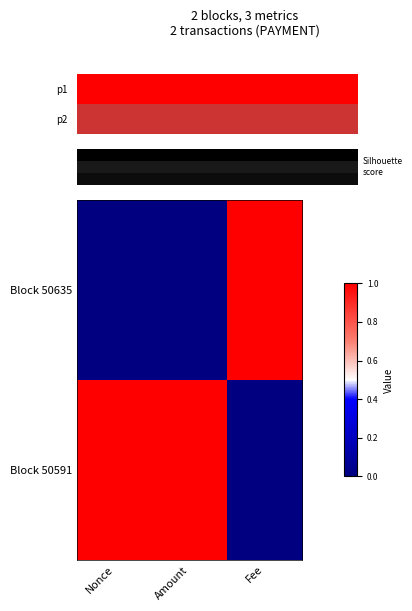

Reading left to right, extract all data points from this chart.

Block 50635: Nonce=0	Amount=0	Fee=1
Block 50591: Nonce=1	Amount=1	Fee=0